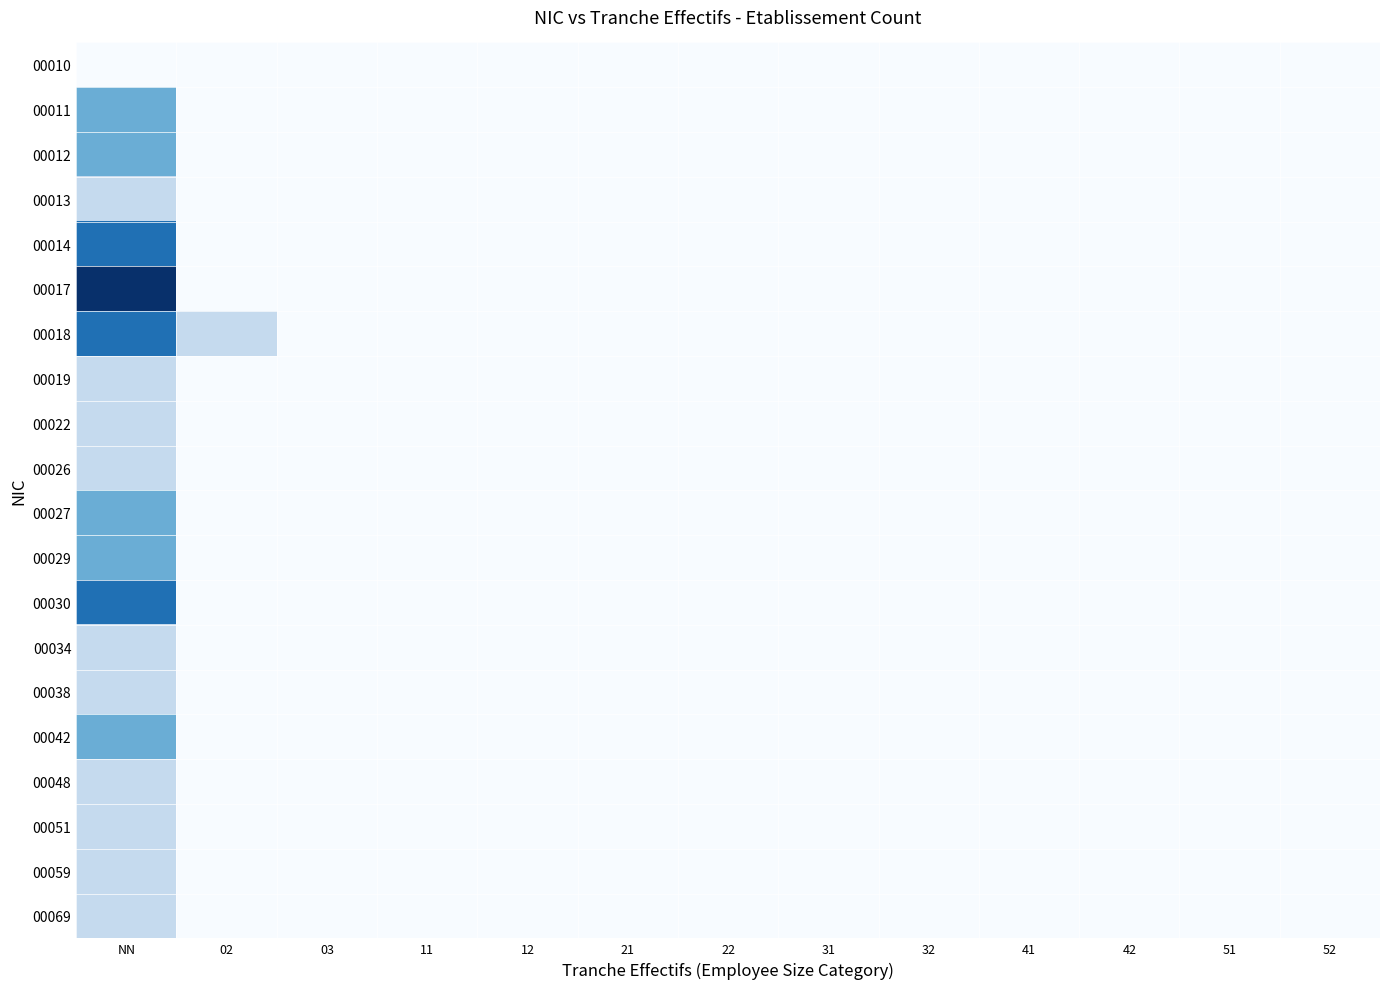

At NN, list the series in order from largest to smallest.

00017, 00014, 00018, 00030, 00011, 00012, 00027, 00029, 00042, 00013, 00019, 00022, 00026, 00034, 00038, 00048, 00051, 00059, 00069, 00010